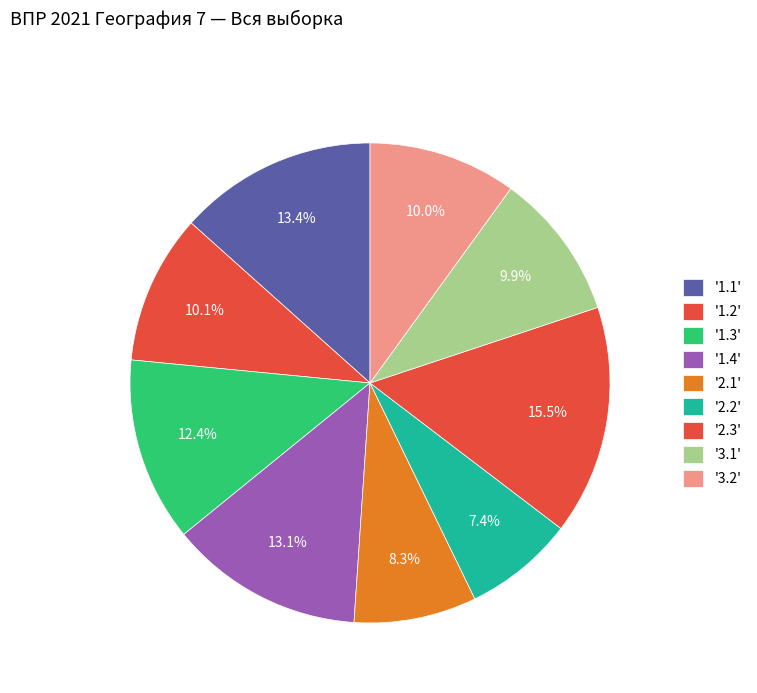

Count the number of slices in the pie.

9